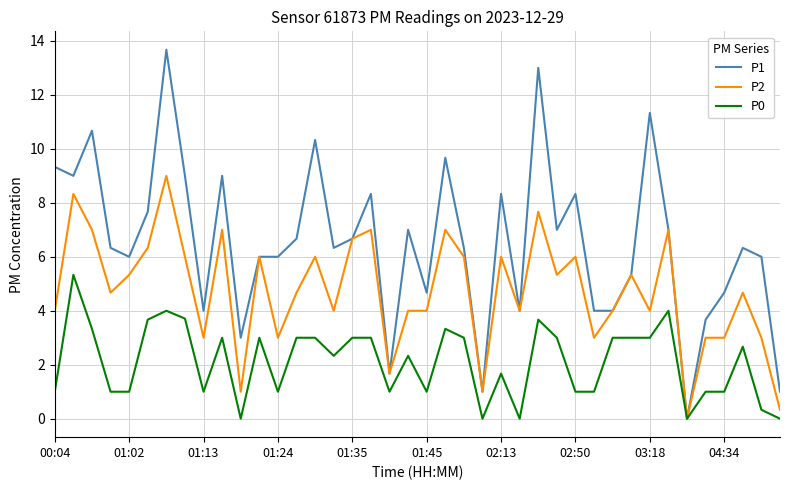

List the series in order of their overall mean, lowest first.

P0, P2, P1